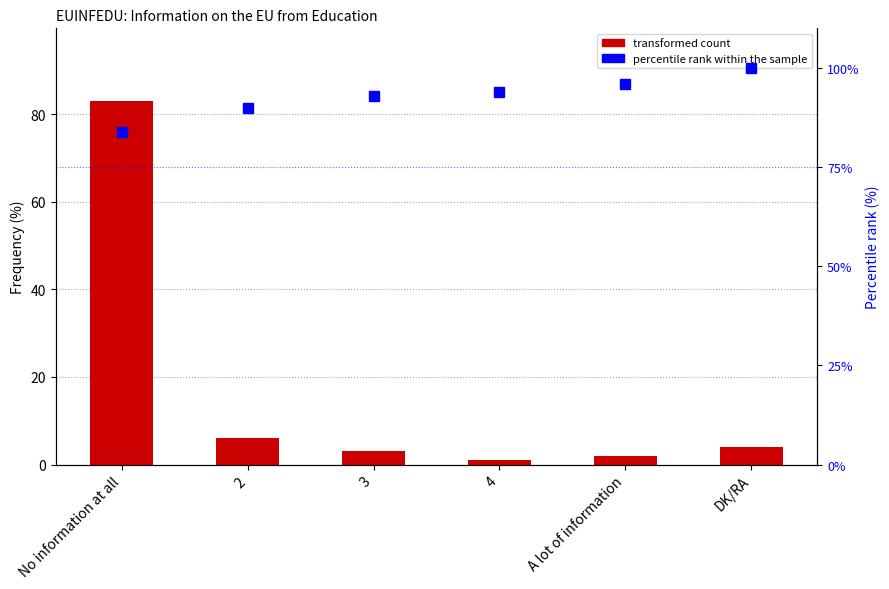

Is the value of transformed count at 2 greater than the value of percentile rank within the sample at No information at all?

No